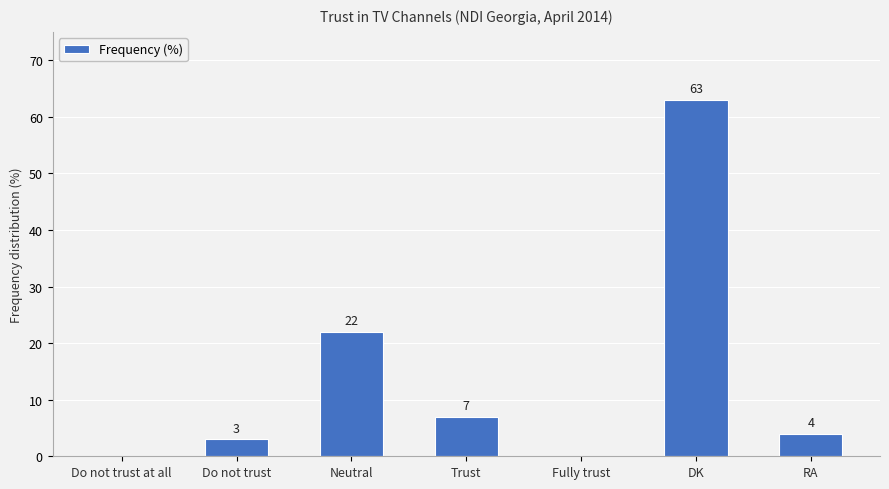

Count the number of categories in the chart.

7